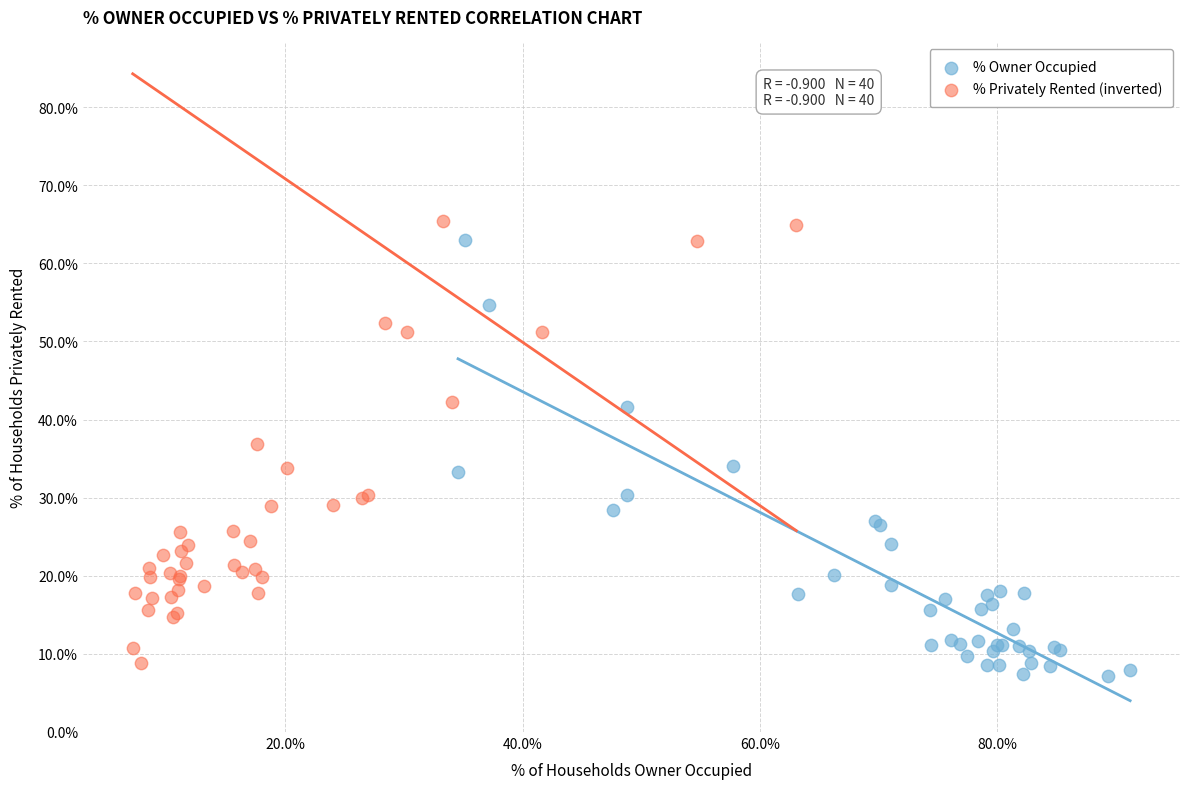

What are all the series names shown in the legend?

% Owner Occupied, % Privately Rented (inverted)